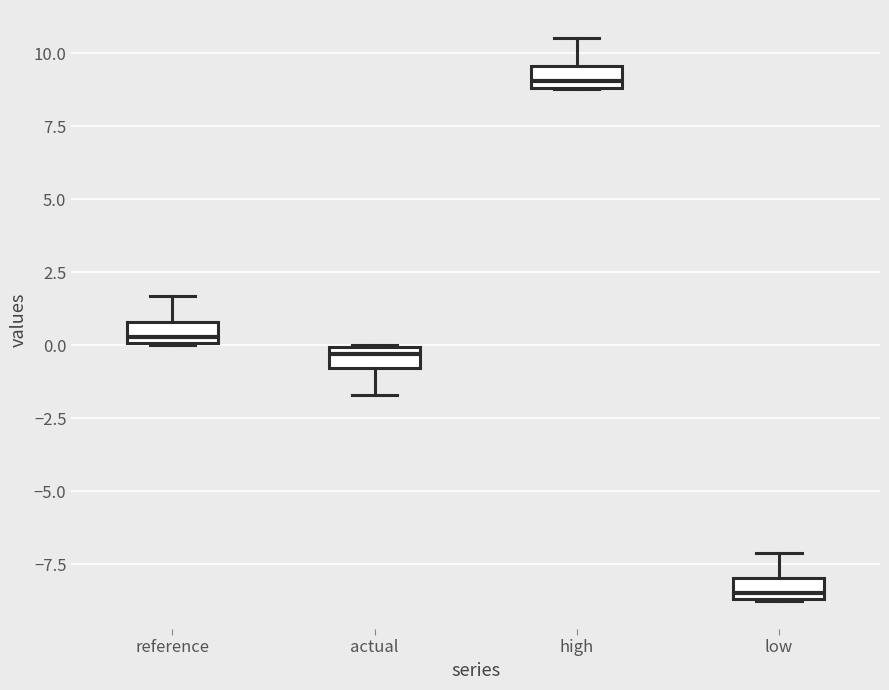

Which box has the highest median line?

high